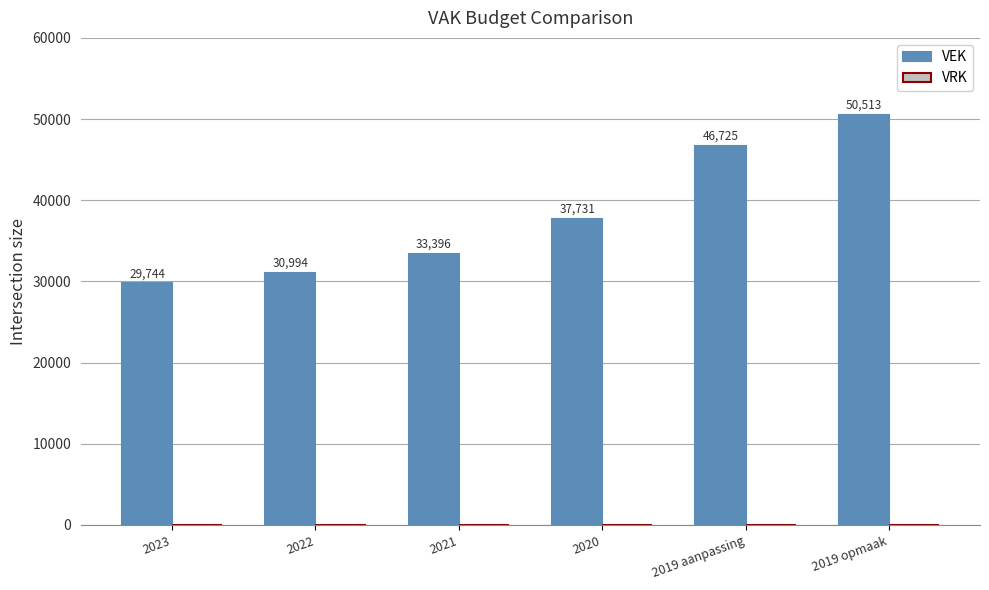

True or false: the data shows 33396 at 2021.

True